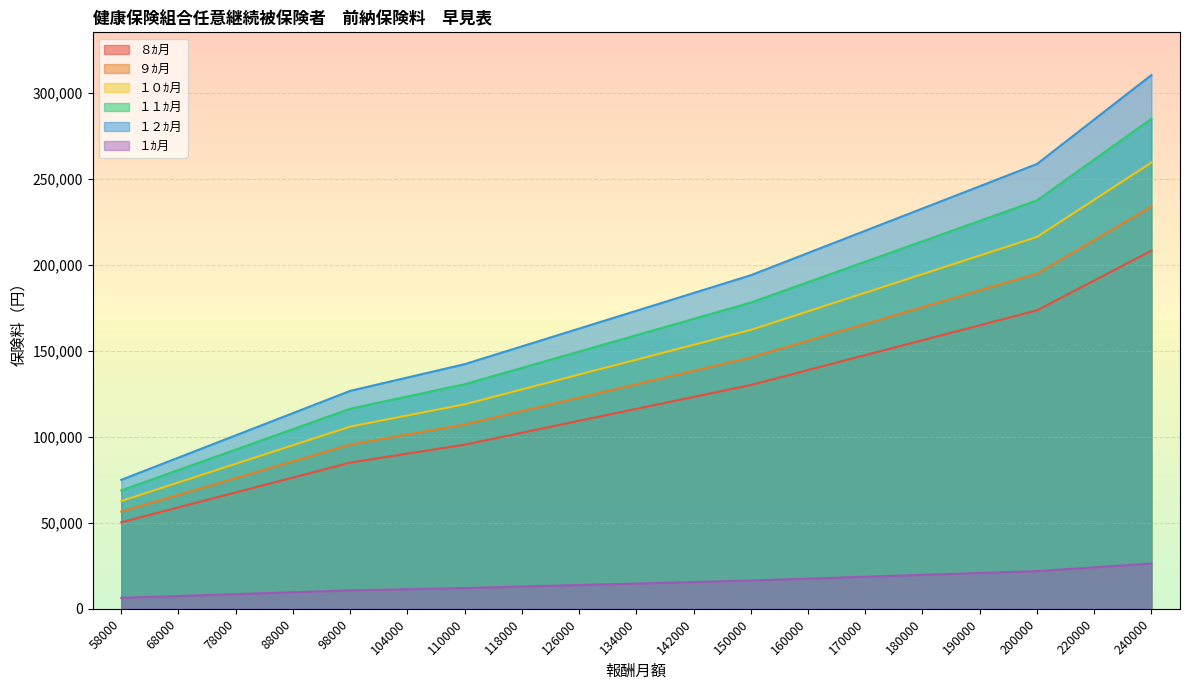

Which category has the highest value across all series?

240000